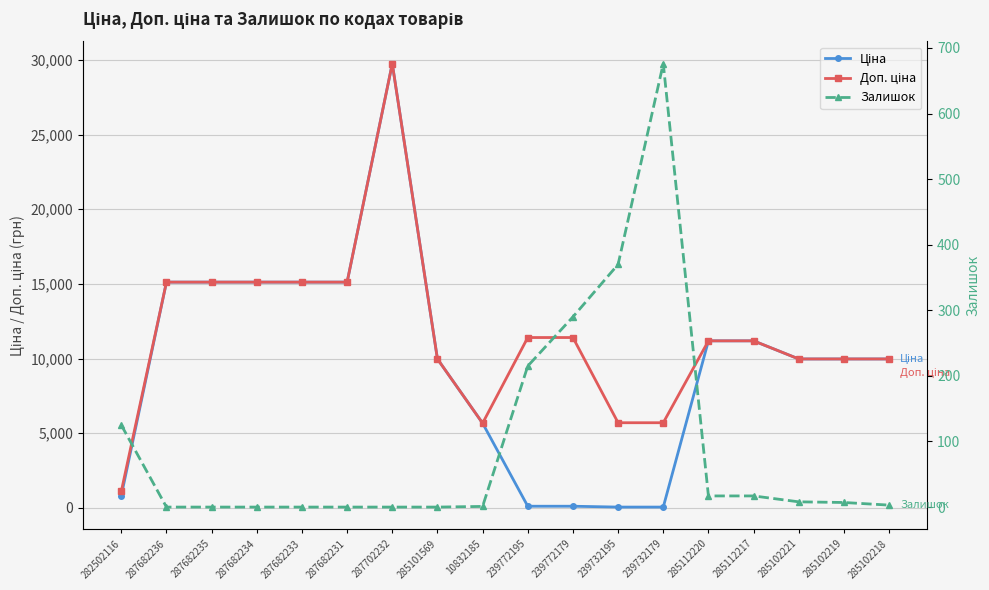

Reading left to right, list all the values displayed in this chart.

Ціна: 282502116=818.5	287682236=15120.0	287682235=15120.0	287682234=15120.0	287682233=15120.0	287682231=15120.0	287702232=29747.2	285101569=9975.0	10832185=5673.8	239772195=114.1	239772179=114.1	239732195=57.0	239732179=57.0	285112220=11188.2	285112217=11188.2	285102221=9975.0	285102219=9975.0	285102218=9975.0
Доп. ціна: 282502116=1109.2	287682236=15120.0	287682235=15120.0	287682234=15120.0	287682233=15120.0	287682231=15120.0	287702232=29747.2	285101569=9975.0	10832185=5673.8	239772195=11410.0	239772179=11410.0	239732195=5705.0	239732179=5705.0	285112220=11188.2	285112217=11188.2	285102221=9975.0	285102219=9975.0	285102218=9975.0
Залишок: 282502116=125.0	287682236=0.0	287682235=0.0	287682234=0.0	287682233=0.0	287682231=0.0	287702232=0.0	285101569=0.0	10832185=1.0	239772195=215.0	239772179=290.0	239732195=370.0	239732179=676.0	285112220=17.0	285112217=17.0	285102221=8.0	285102219=7.0	285102218=3.0